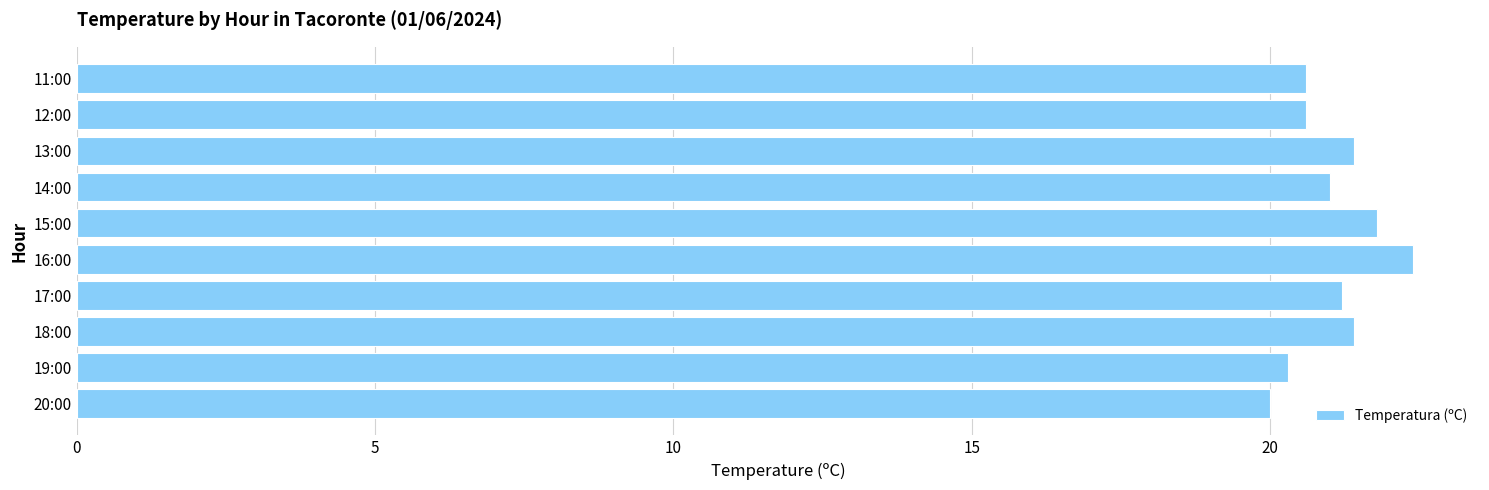

Read the value at 14:00.

21.0